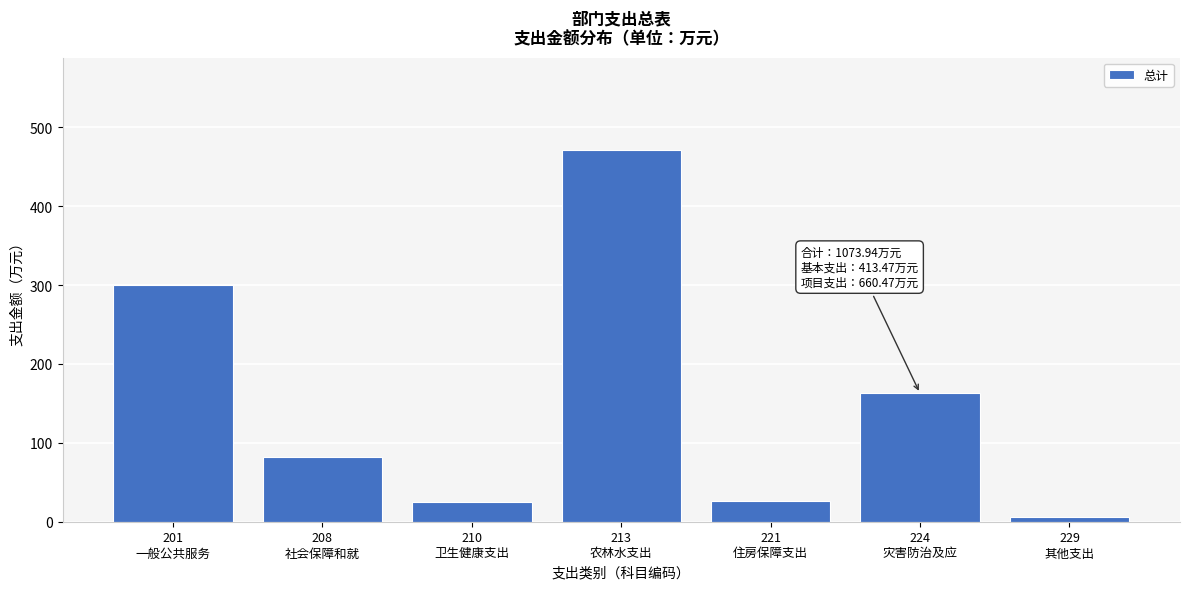

What is the sum of all values?

1074.0